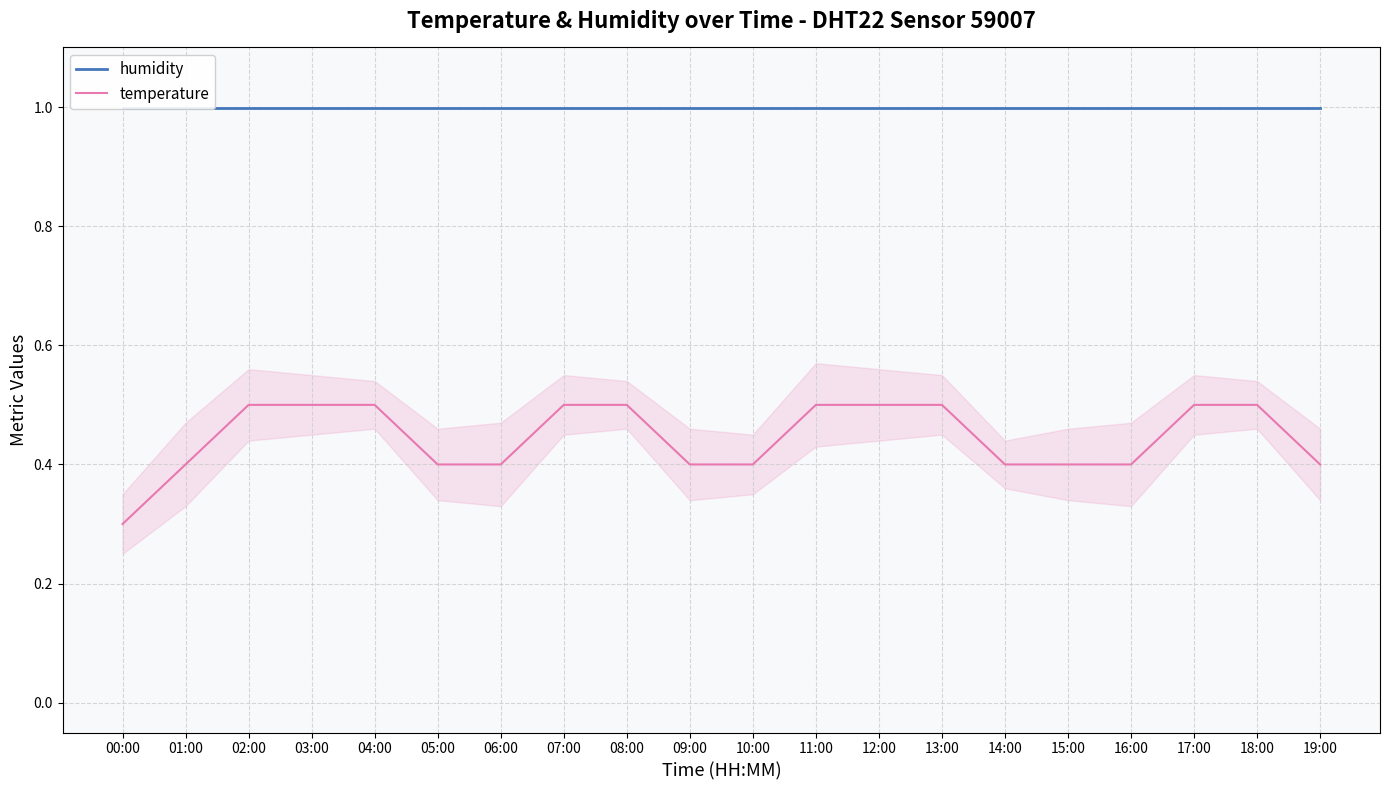

Between 04:00 and 09:00, which series saw the biggest shift?

temperature